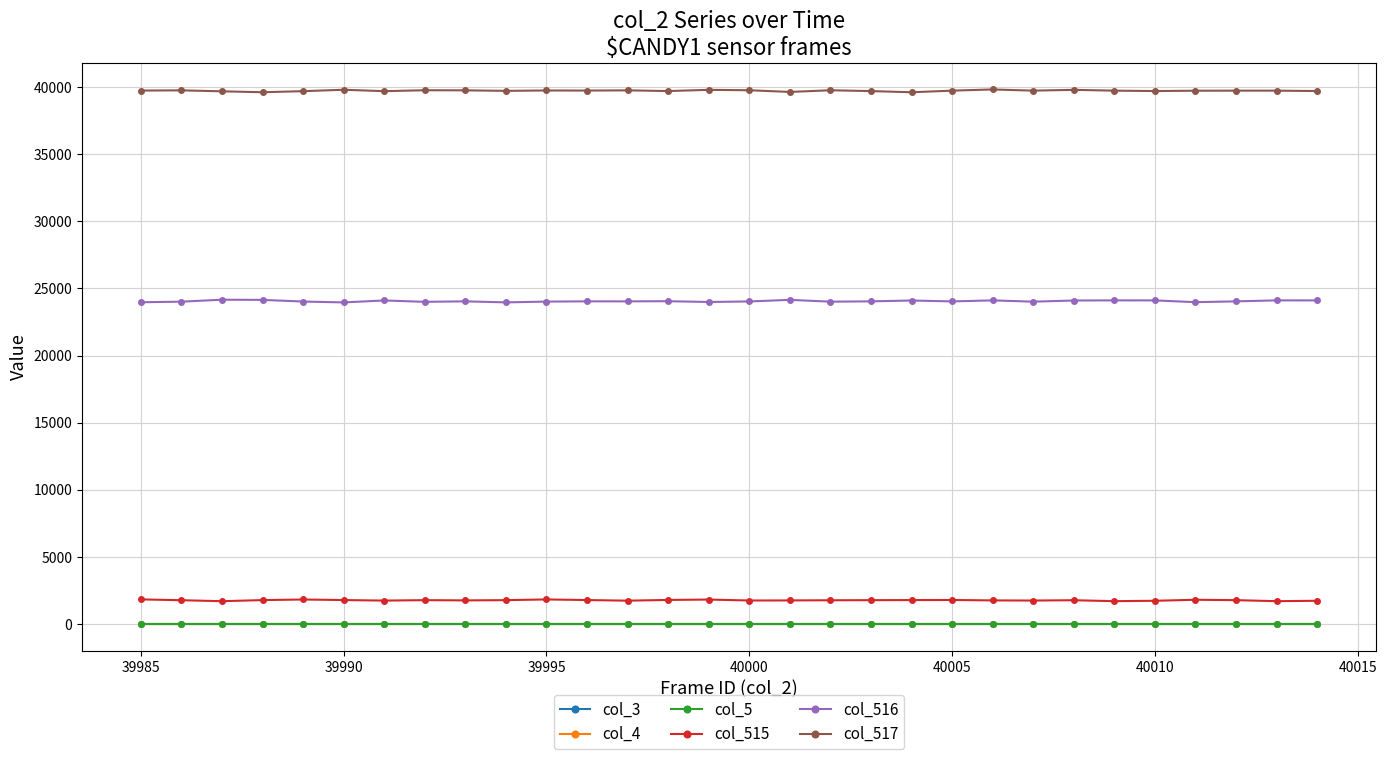

Does the chart have visible grid lines?

Yes